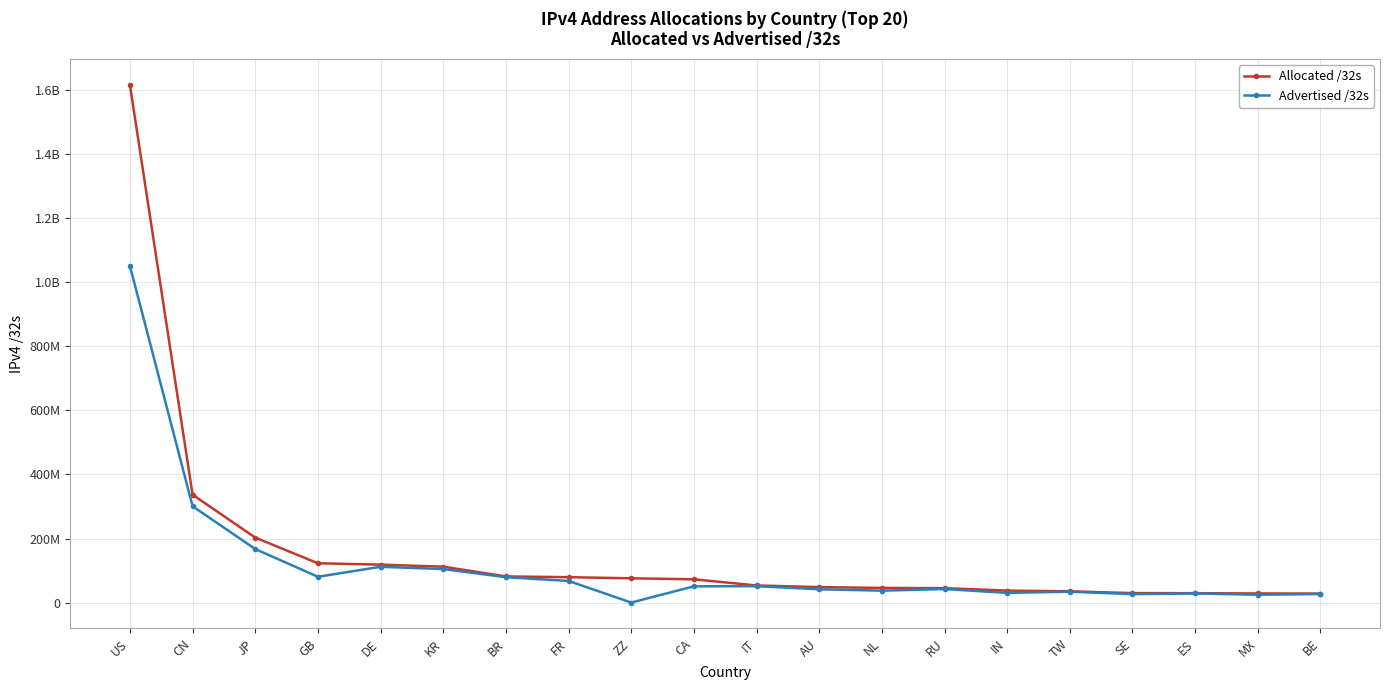

Rank the series by their average value, from lowest to highest.

Advertised /32s, Allocated /32s